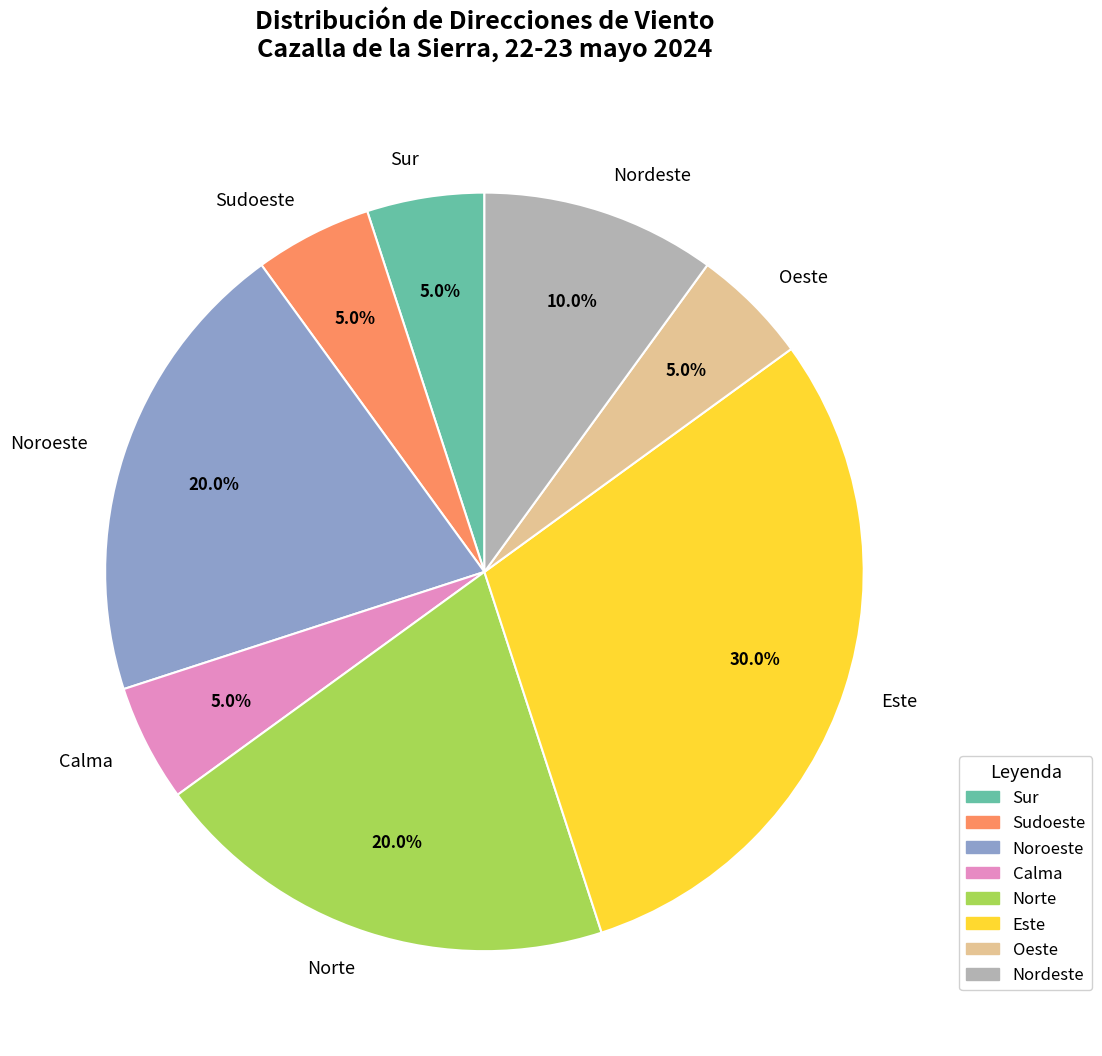

To the nearest percent, what is the combined percentage of Sur and Calma?

10%